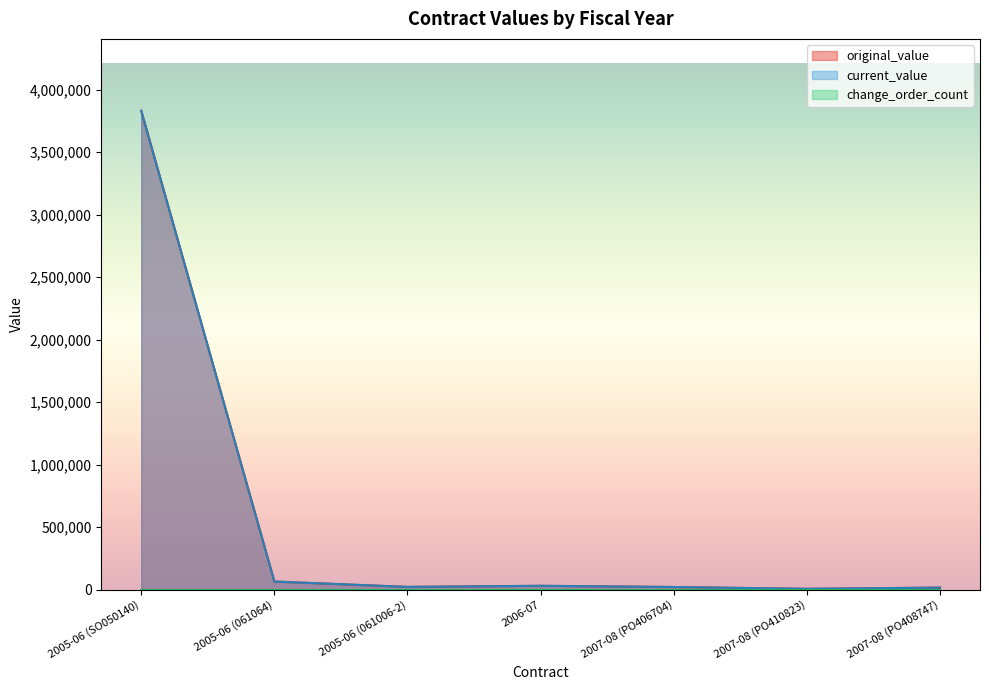

What is the difference between the maximum and minimum values in the original_value series?

3824322.9